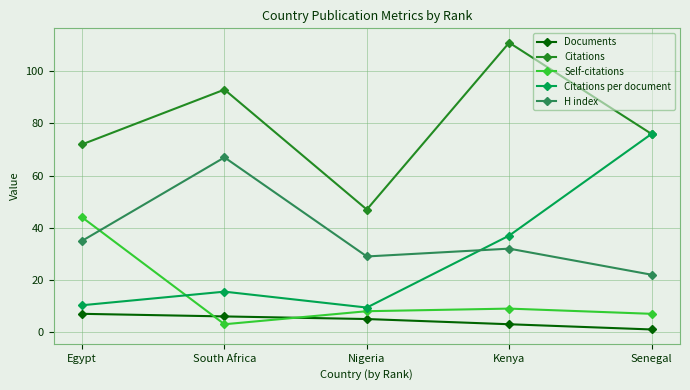

Is the value of H index at Senegal greater than the value of Documents at South Africa?

Yes